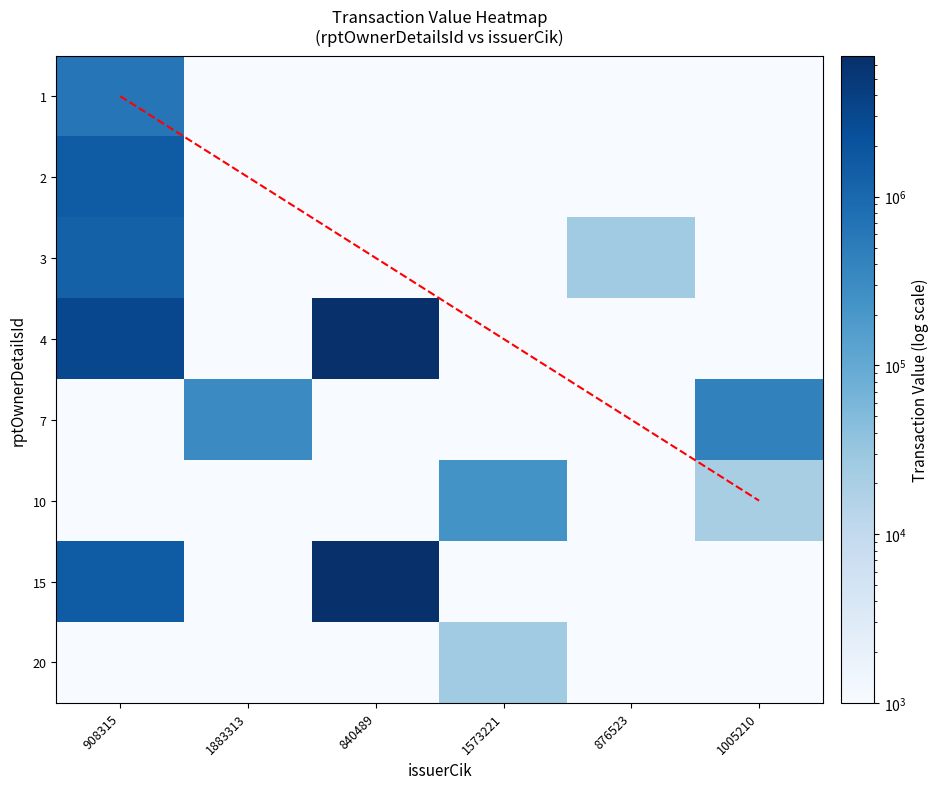

The value of 1 at 1005210 is 1. True or false?

True